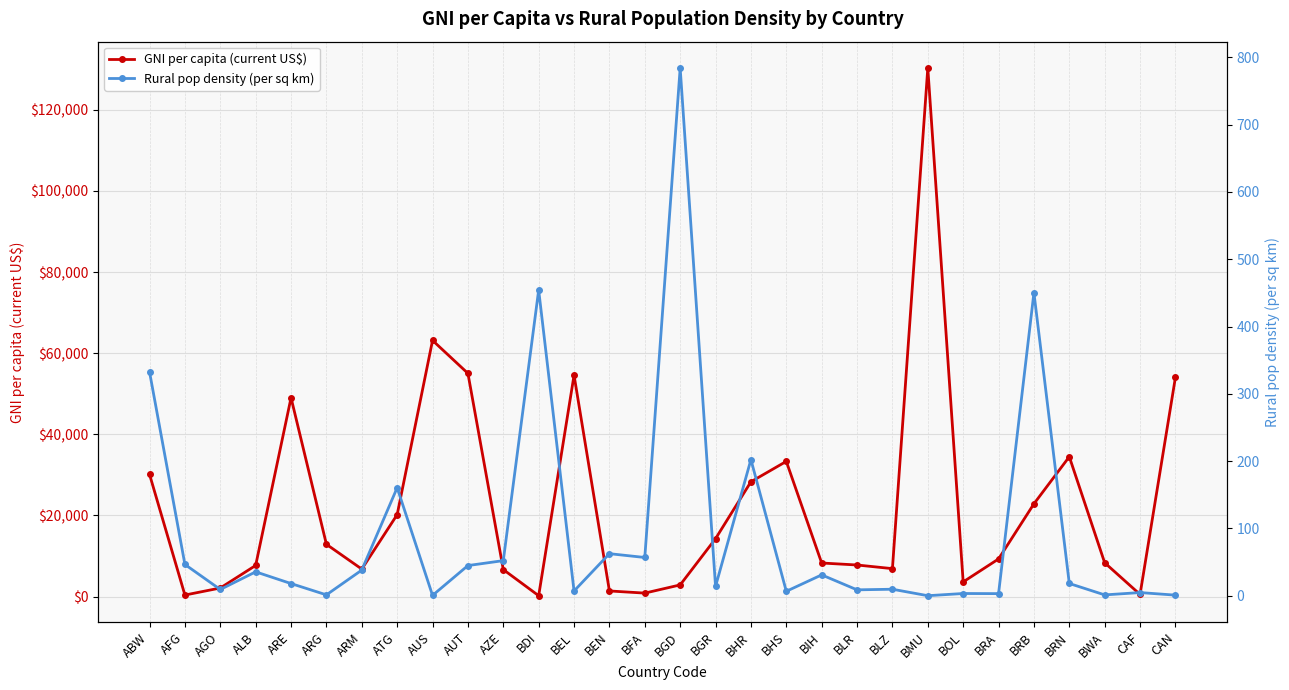

What is the label of the 13th point from the right?

BHR